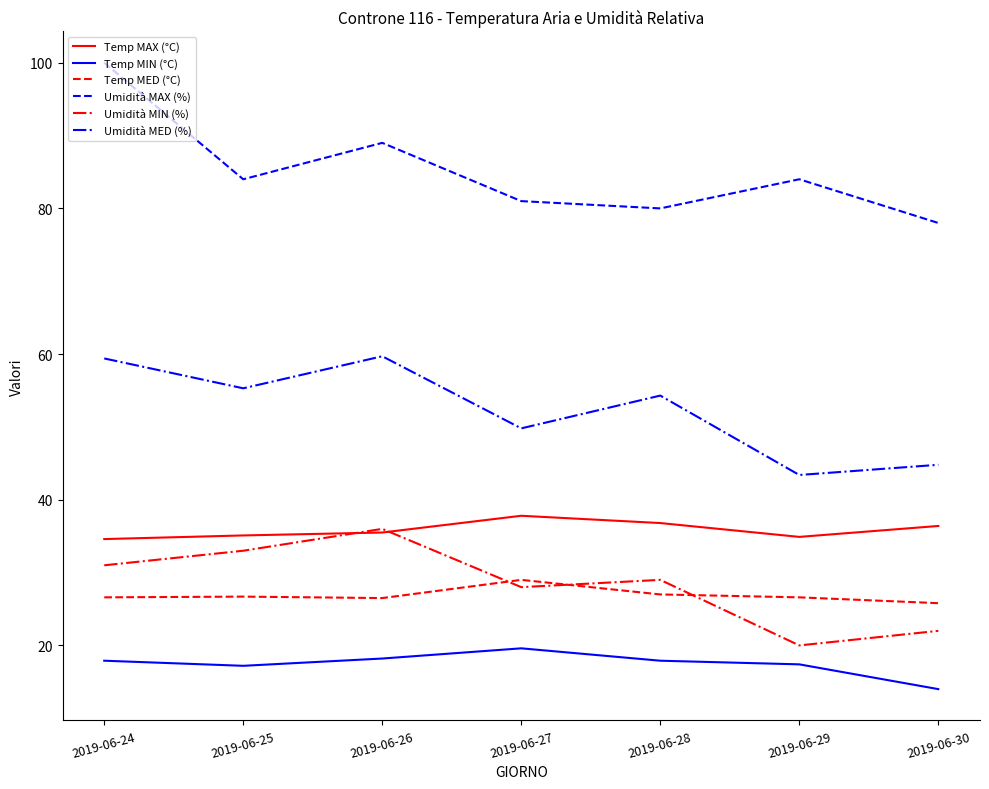

At which label does Temp MAX (°C) reach its peak?

2019-06-27